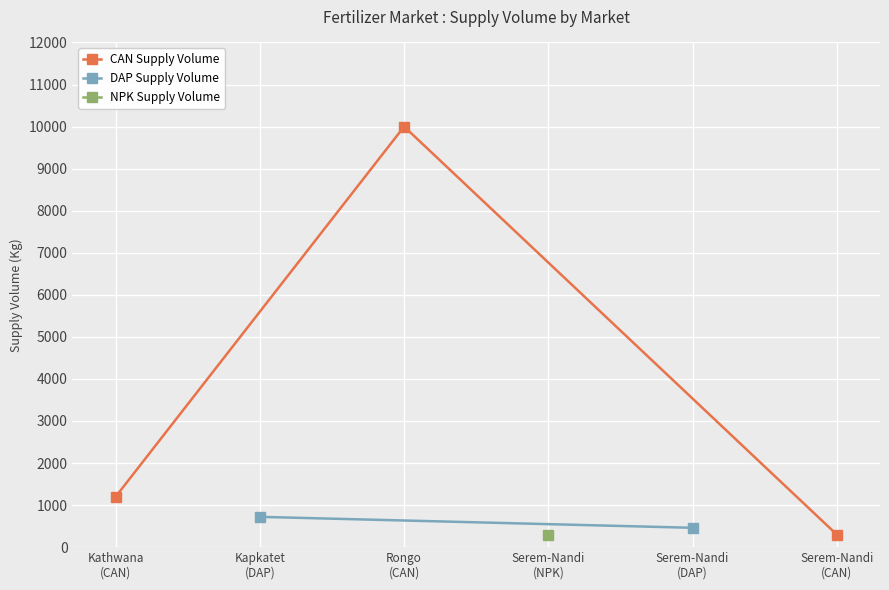

Reading right to left, extract all data points from this chart.

300	10000	1200